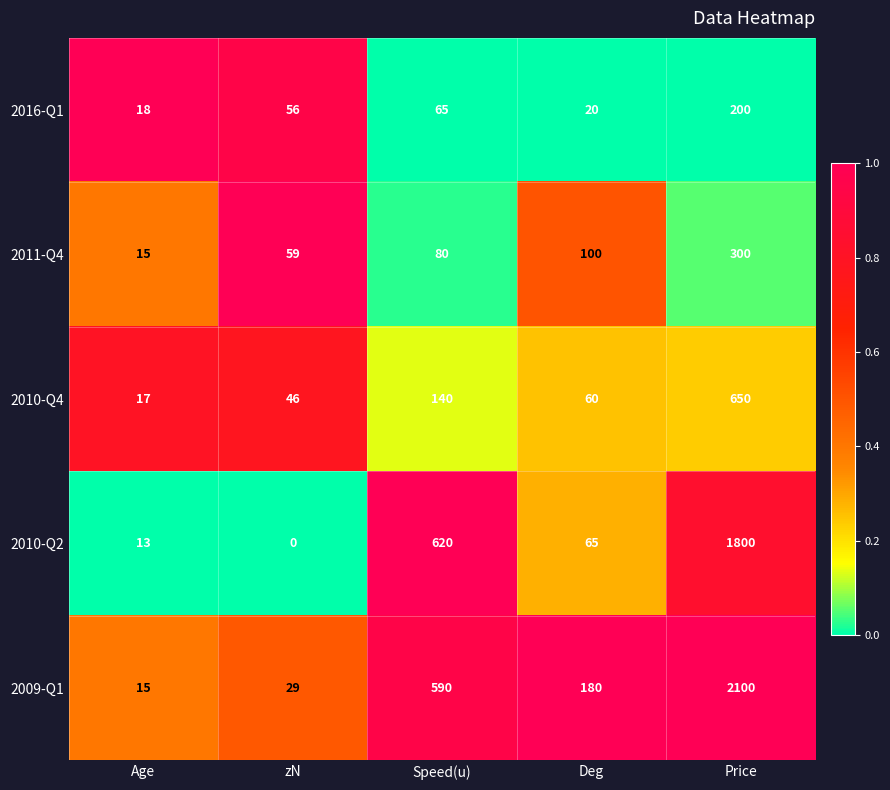

The value of 2010-Q4 at Age is 5. True or false?

False